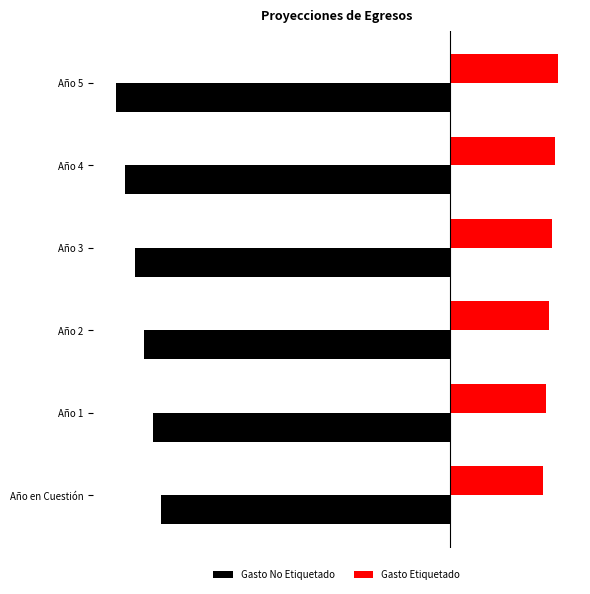

Which series has the widest spread of values?

Gasto No Etiquetado